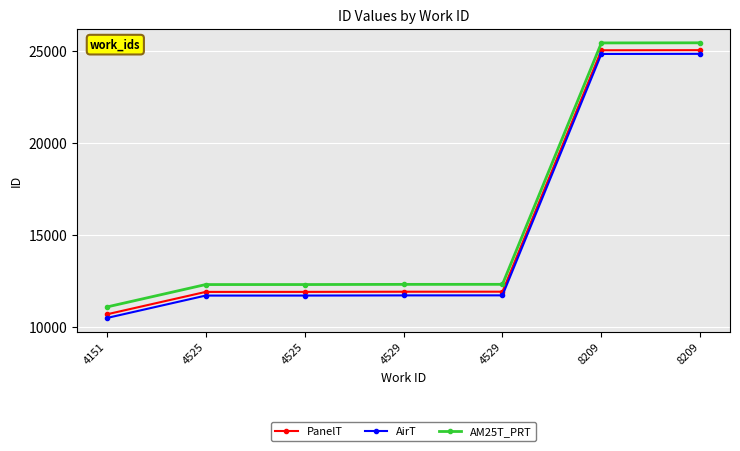

How many data points does each series have?

7